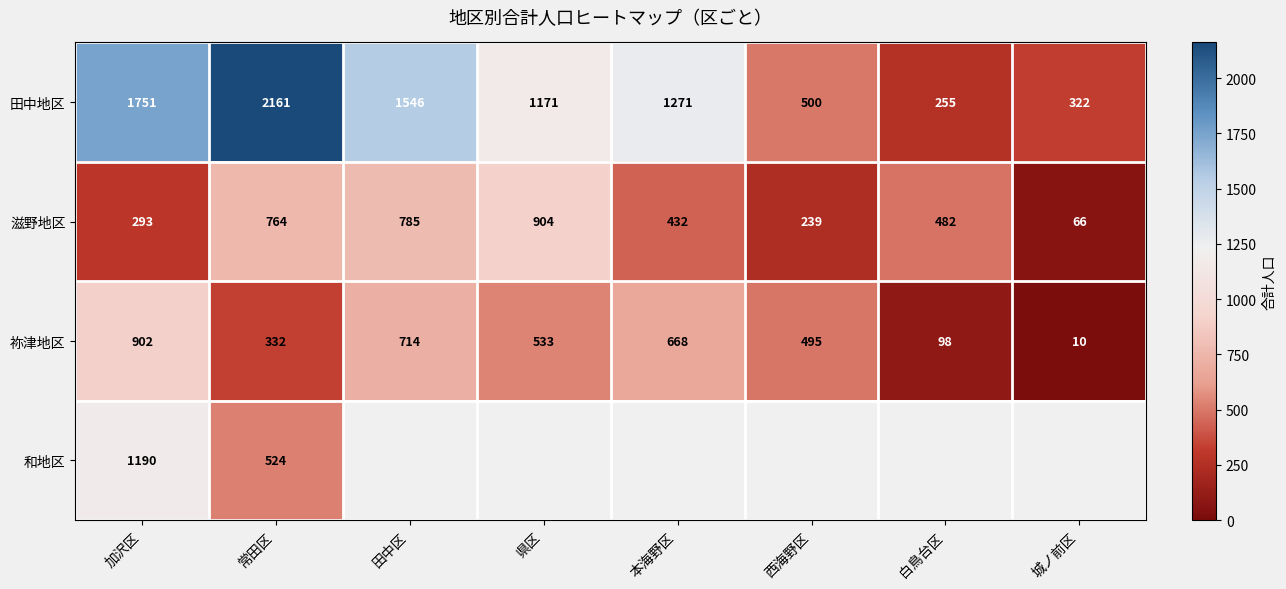

What is the sum of the 祢津地区 values at 西海野区 and 県区?

1028